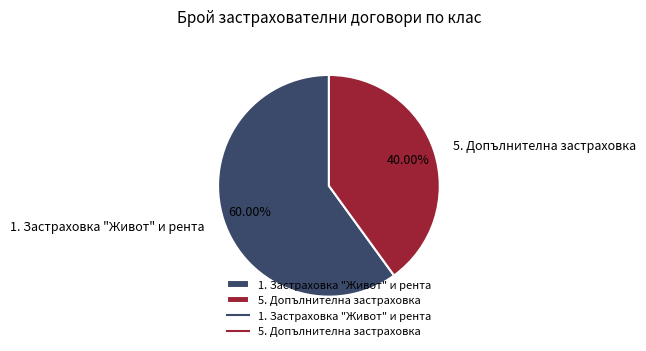

What is the total percentage of 1. Застраховка "Живот" и рента and 5. Допълнителна застраховка?

100.0%